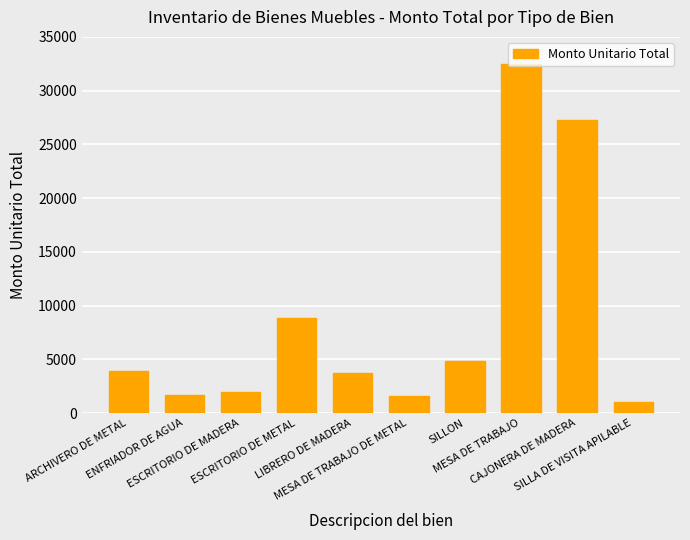

What is the ratio of the value at SILLON to the value at ESCRITORIO DE METAL?

0.6